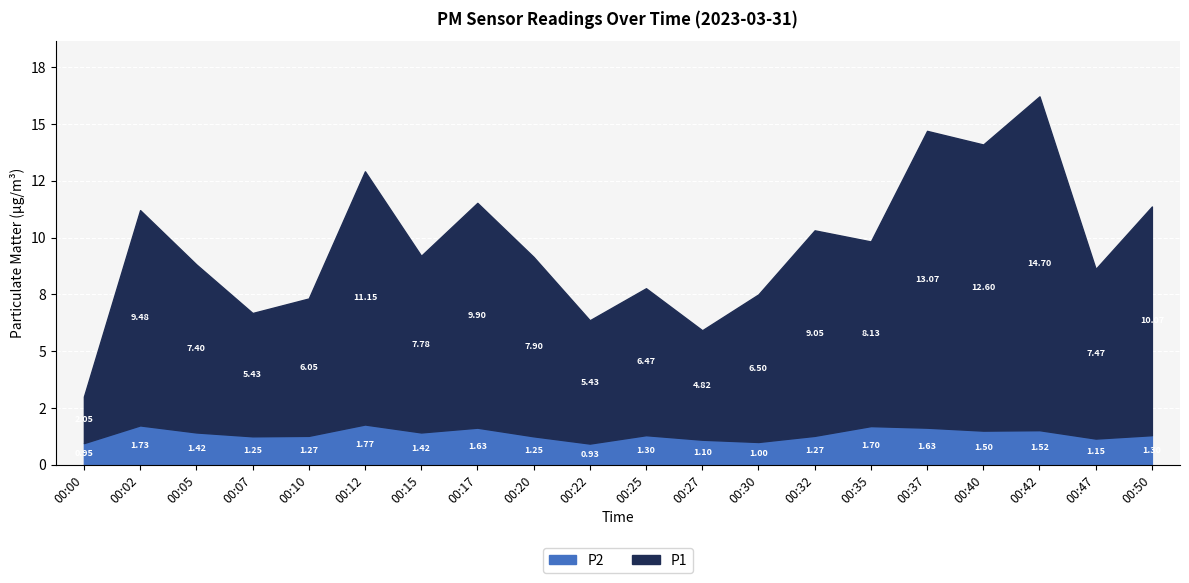

Reading right to left, what are all the values shown in this chart?

P1: 00:50=10.1	00:47=7.5	00:42=14.7	00:40=12.6	00:37=13.1	00:35=8.1	00:32=9.1	00:30=6.5	00:27=4.8	00:25=6.5	00:22=5.4	00:20=7.9	00:17=9.9	00:15=7.8	00:12=11.2	00:10=6.0	00:07=5.4	00:05=7.4	00:02=9.5	00:00=2.0
P2: 00:50=1.3	00:47=1.1	00:42=1.5	00:40=1.5	00:37=1.6	00:35=1.7	00:32=1.3	00:30=1.0	00:27=1.1	00:25=1.3	00:22=0.9	00:20=1.2	00:17=1.6	00:15=1.4	00:12=1.8	00:10=1.3	00:07=1.2	00:05=1.4	00:02=1.7	00:00=0.9